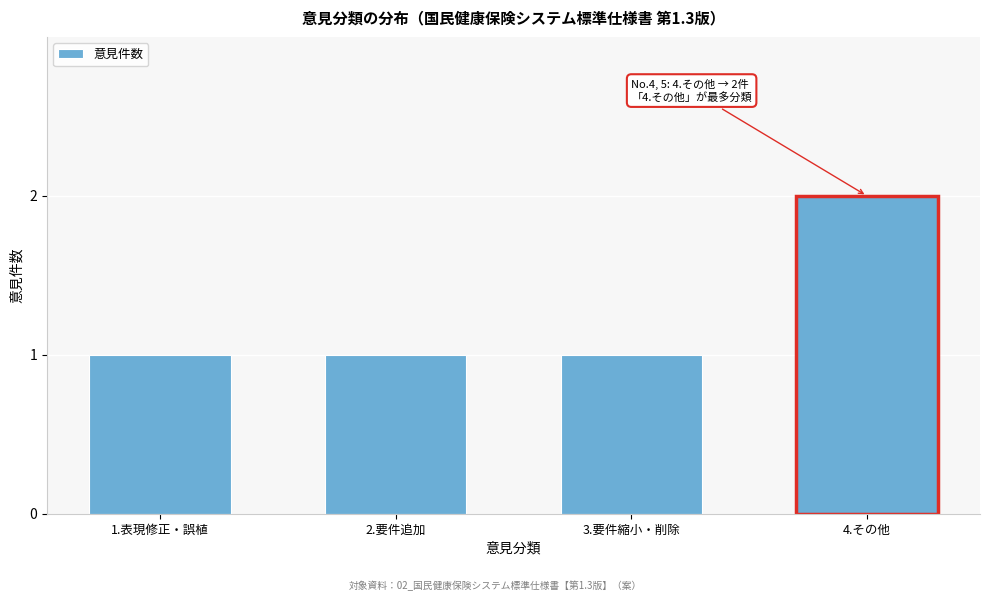

Reading left to right, what are all the values shown in this chart?

1.表現修正・誤植=1	2.要件追加=1	3.要件縮小・削除=1	4.その他=2